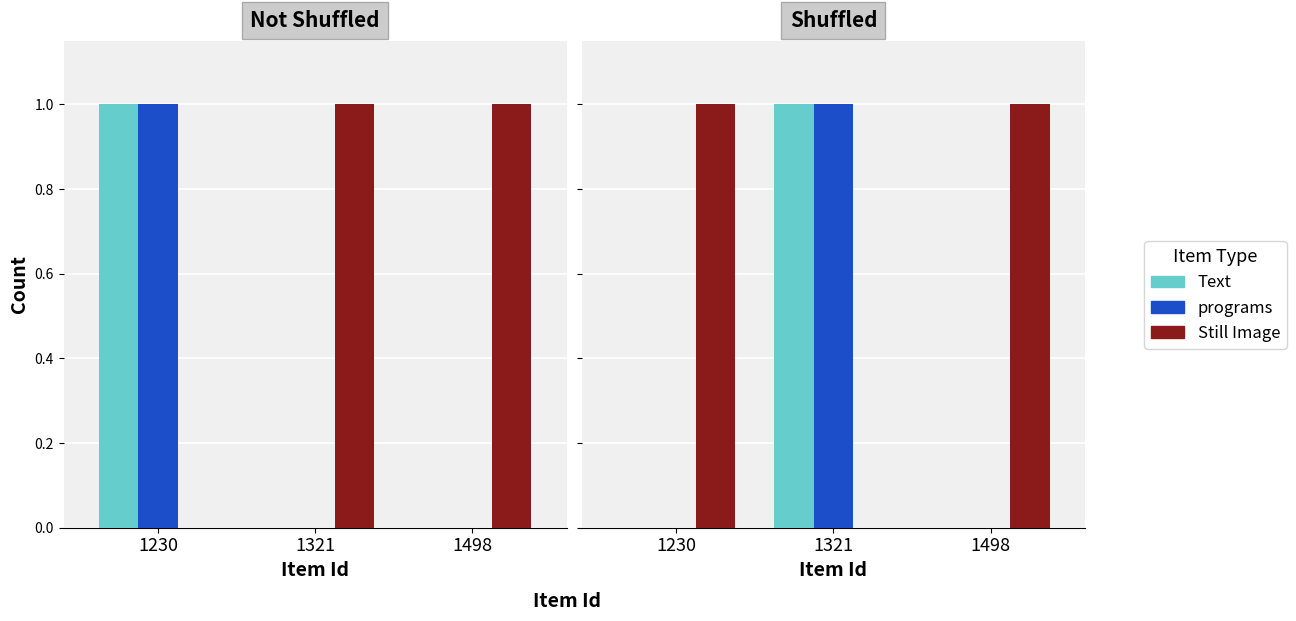

What is the spread (max minus min) of values at 1498?

1